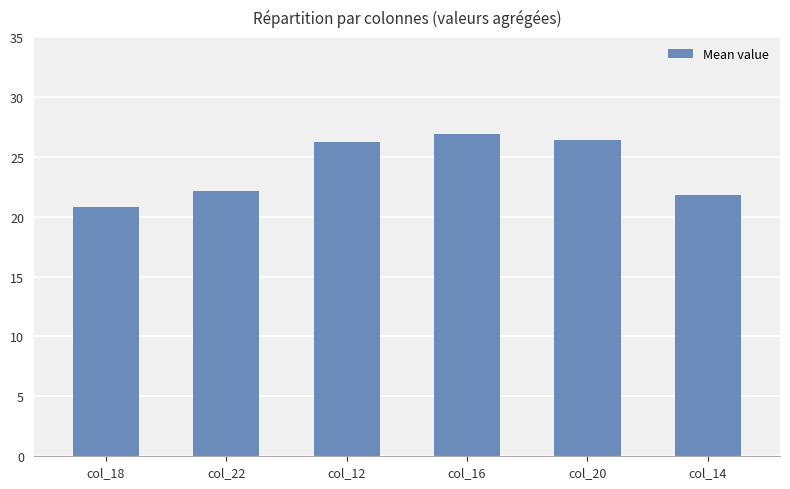

What is the difference between the maximum and minimum values?

6.1